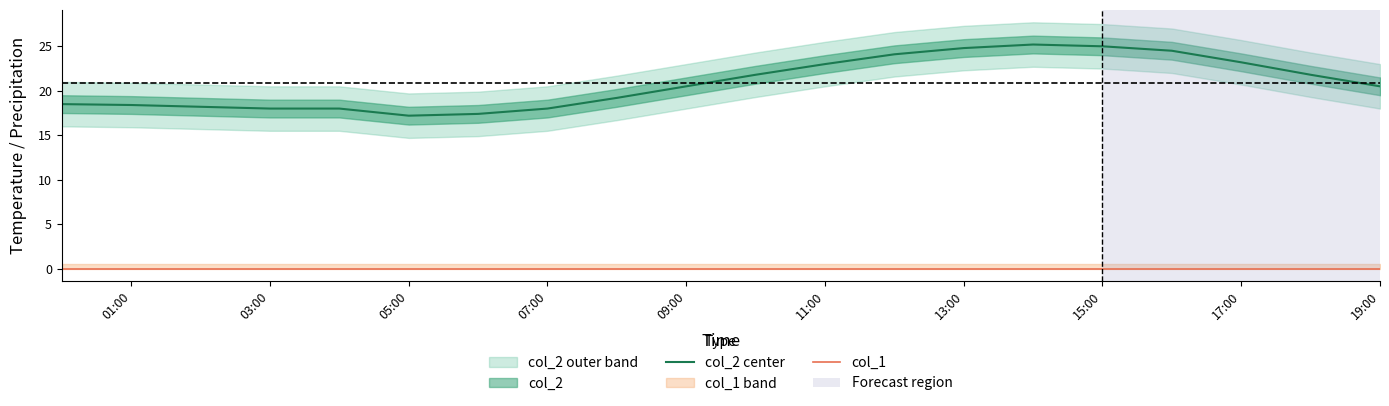

What is the average value of the col_2 center series?

20.9